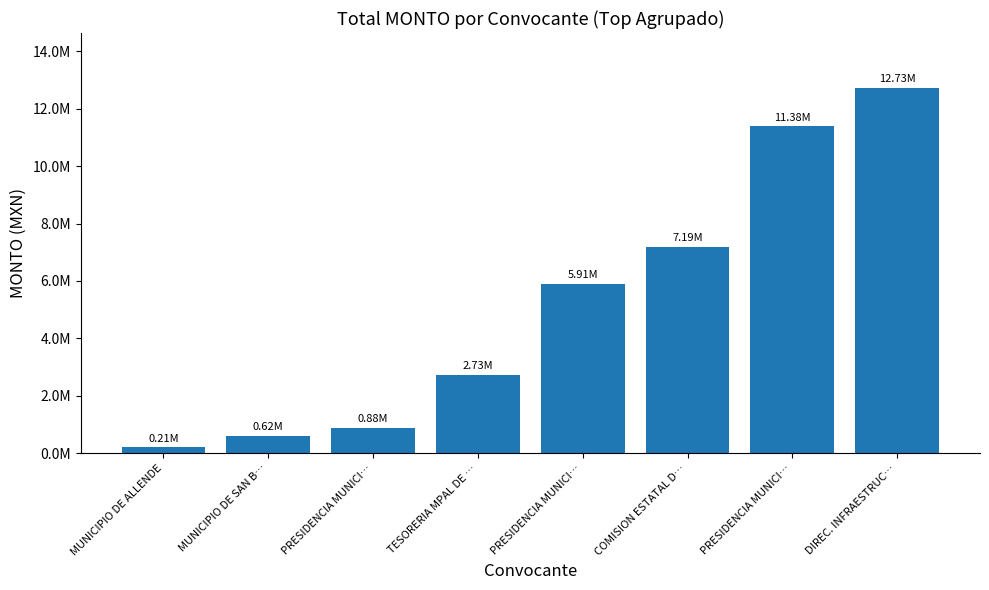

What is the value of the 1st bar from the left?

206747.8